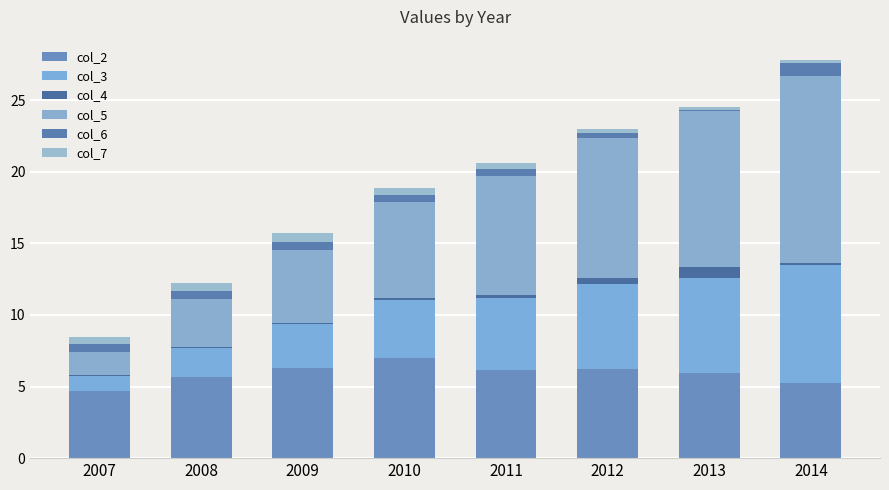

How many data points does each series have?

8